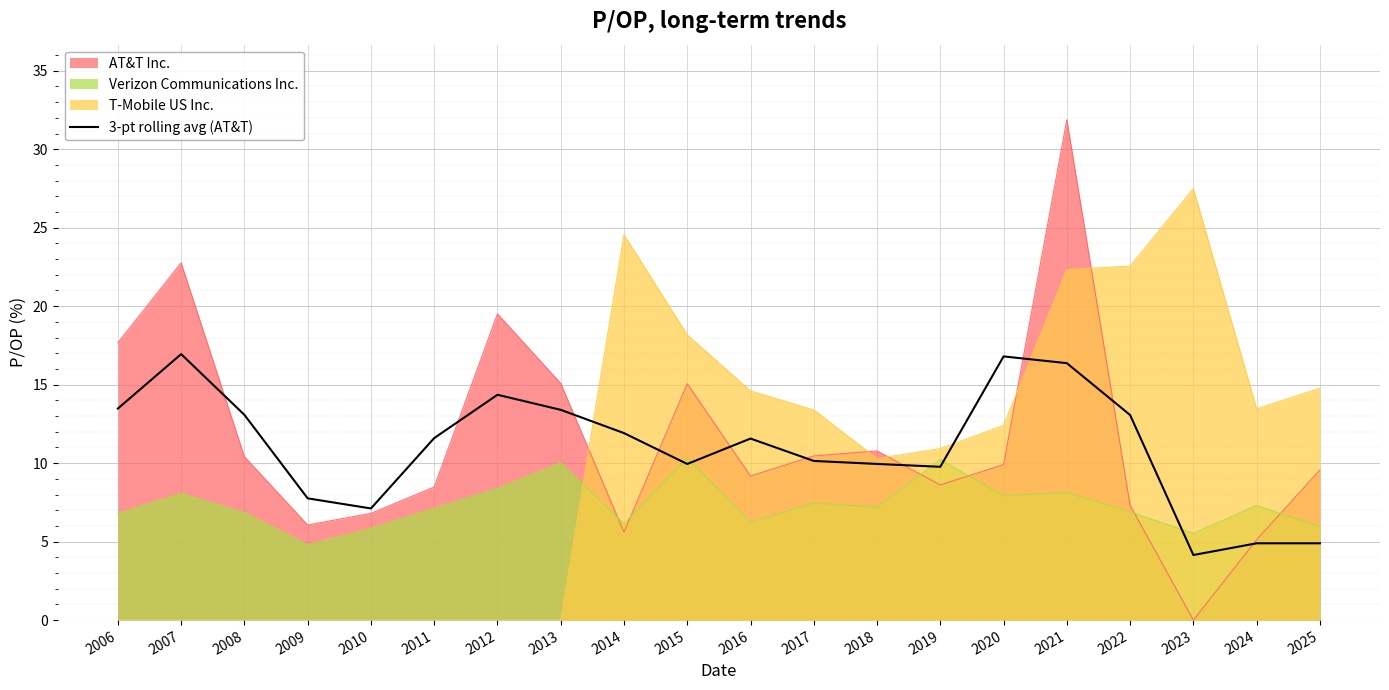

Rank the categories by value from highest to lowest.

2007, 2020, 2021, 2012, 2006, 2013, 2008, 2022, 2014, 2011, 2016, 2017, 2018, 2015, 2019, 2009, 2010, 2025, 2024, 2023